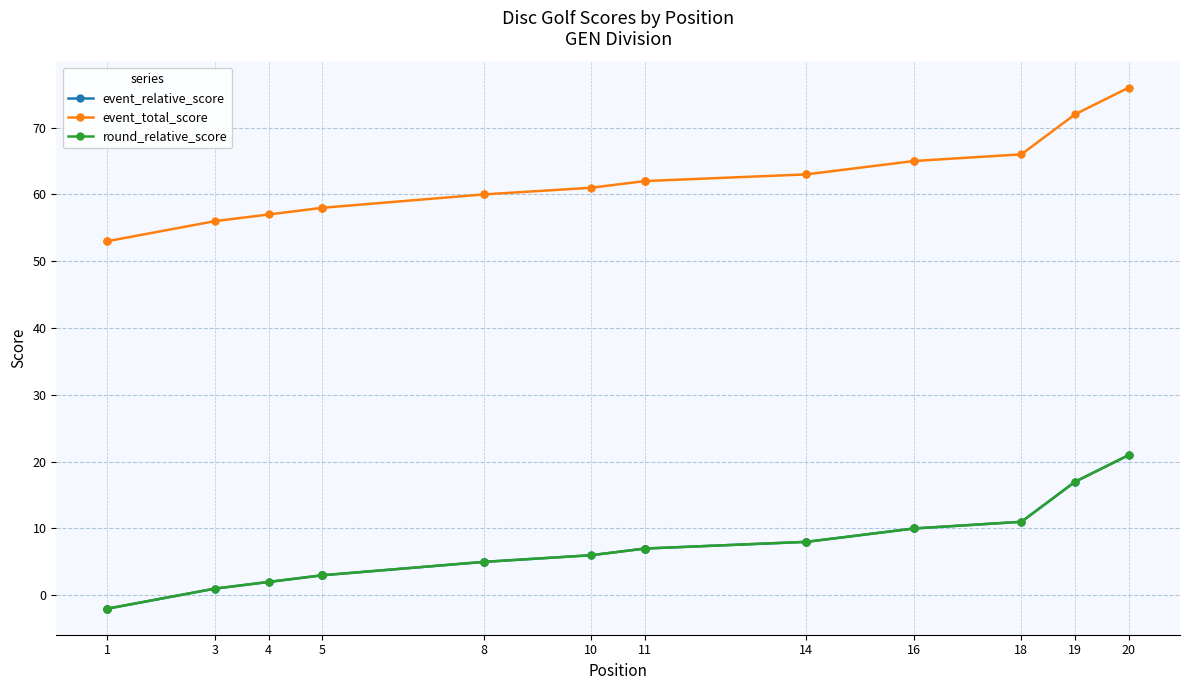

Does the chart have visible grid lines?

Yes